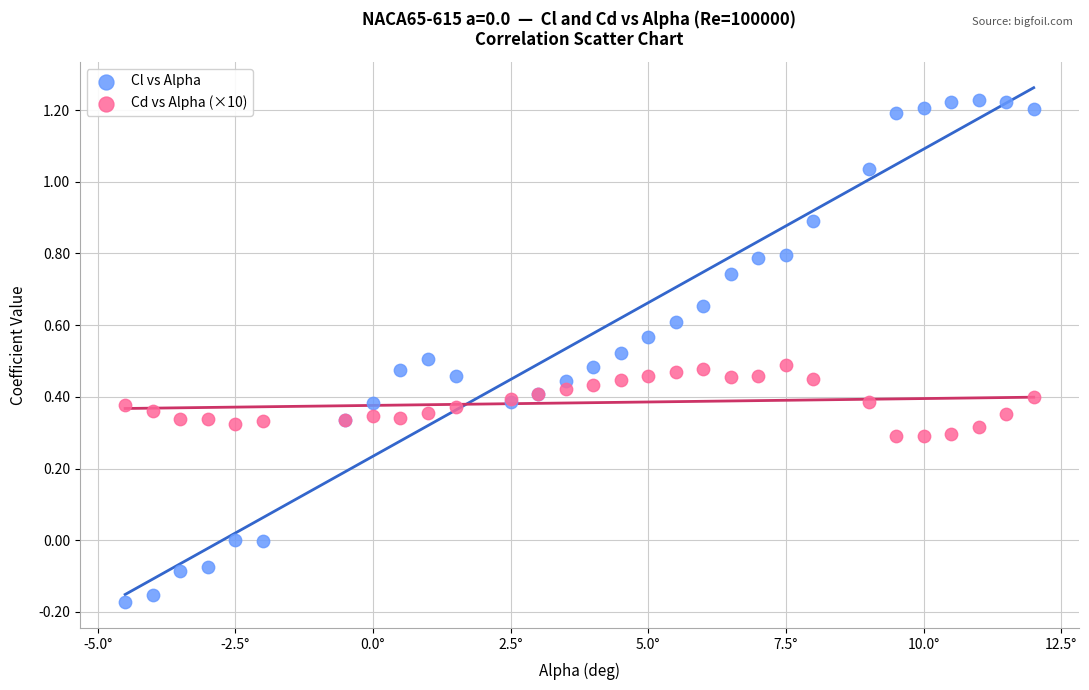

Which series has the largest Y range (max minus min)?

Cl vs Alpha